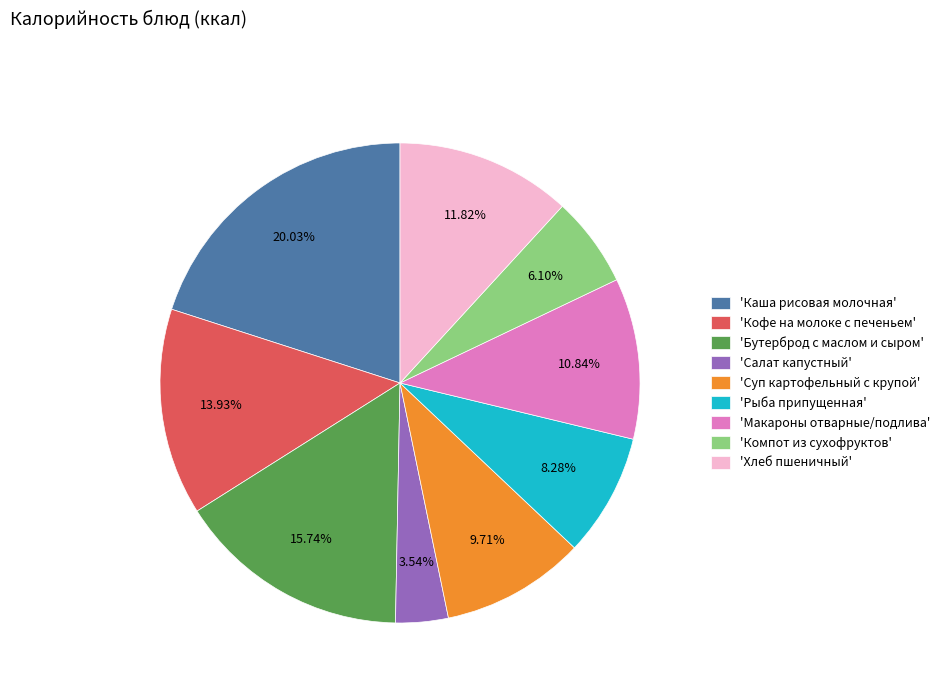

Is there any slice that represents more than half of the pie?

No